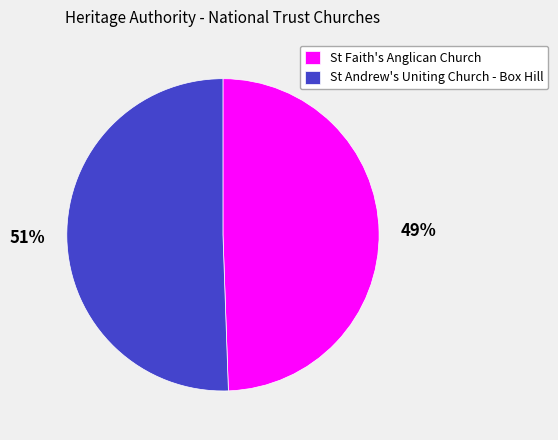

How many segments does this pie chart have?

2